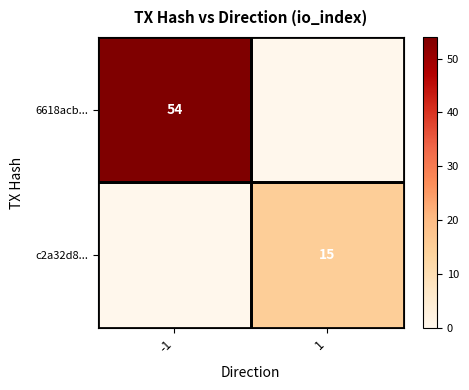

Is the value of 6618acb... at -1 greater than the value of c2a32d8... at 1?

Yes